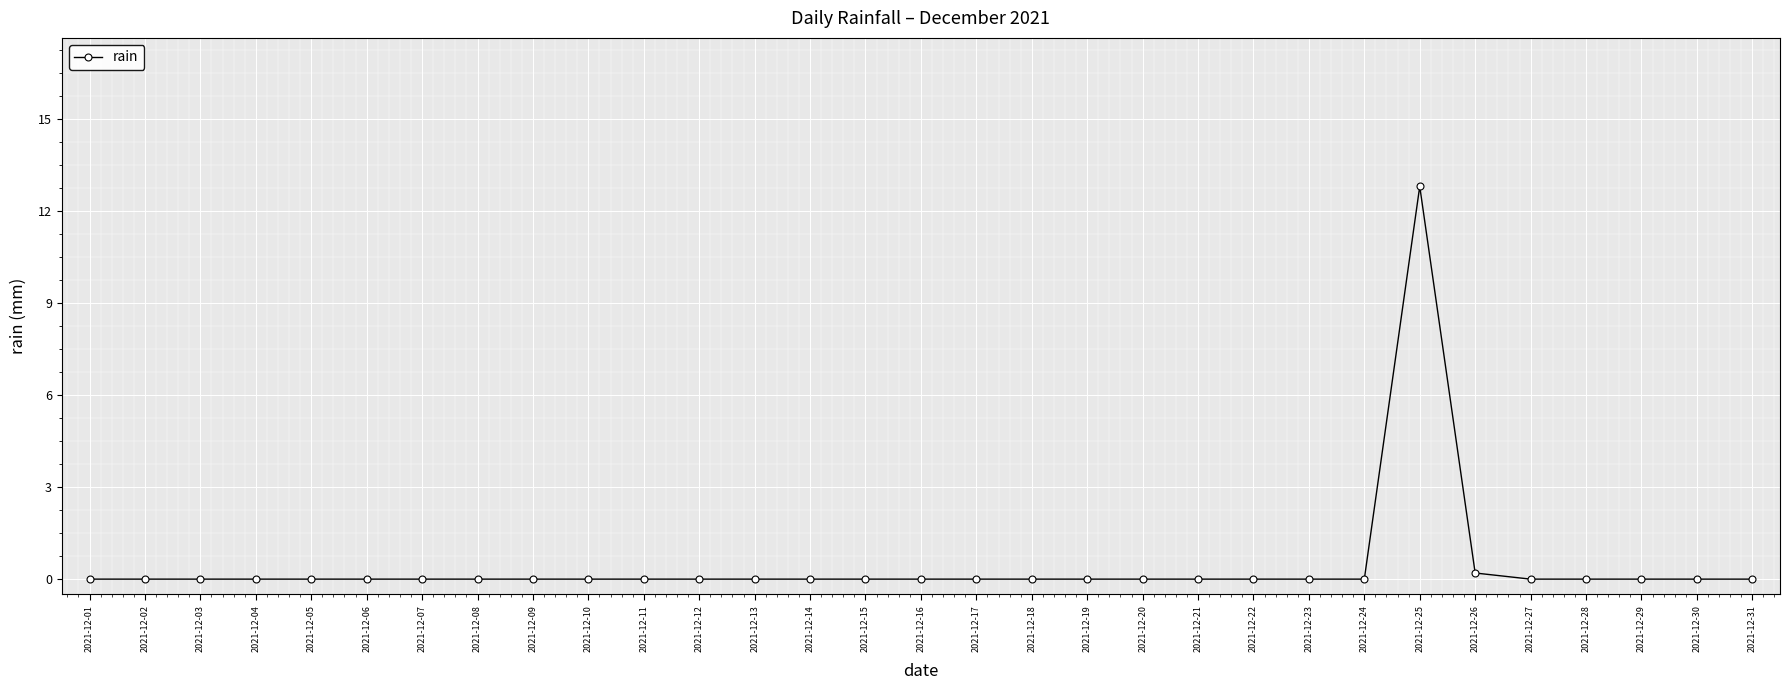

What is the average value?

0.4